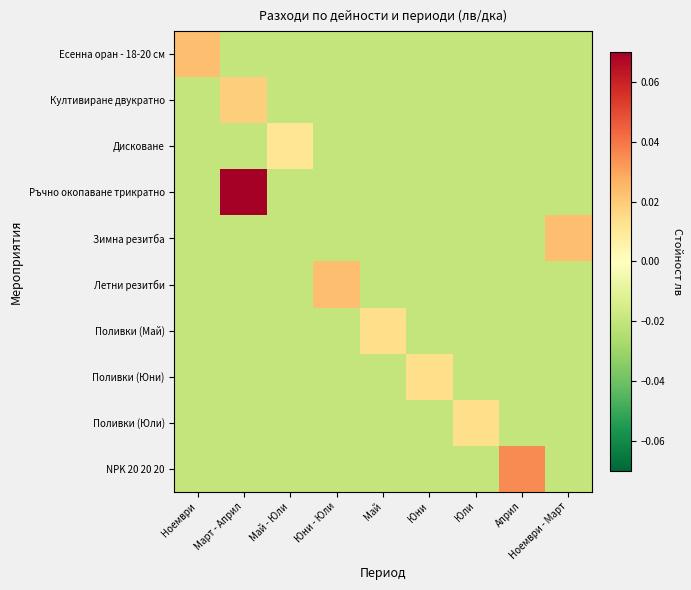

Reading left to right, transcribe all the data shown in this chart.

Есенна оран - 18-20 см: Ноември=0.0	Март - Април=-0.0	Май - Юли=-0.0	Юни - Юли=-0.0	Май=-0.0	Юни=-0.0	Юли=-0.0	Април=-0.0	Ноември - Март=-0.0
Култивиране двукратно: Ноември=-0.0	Март - Април=0.0	Май - Юли=-0.0	Юни - Юли=-0.0	Май=-0.0	Юни=-0.0	Юли=-0.0	Април=-0.0	Ноември - Март=-0.0
Дисковане: Ноември=-0.0	Март - Април=-0.0	Май - Юли=0.0	Юни - Юли=-0.0	Май=-0.0	Юни=-0.0	Юли=-0.0	Април=-0.0	Ноември - Март=-0.0
Ръчно окопаване трикратно: Ноември=-0.0	Март - Април=0.1	Май - Юли=-0.0	Юни - Юли=-0.0	Май=-0.0	Юни=-0.0	Юли=-0.0	Април=-0.0	Ноември - Март=-0.0
Зимна резитба: Ноември=-0.0	Март - Април=-0.0	Май - Юли=-0.0	Юни - Юли=-0.0	Май=-0.0	Юни=-0.0	Юли=-0.0	Април=-0.0	Ноември - Март=0.0
Летни резитби: Ноември=-0.0	Март - Април=-0.0	Май - Юли=-0.0	Юни - Юли=0.0	Май=-0.0	Юни=-0.0	Юли=-0.0	Април=-0.0	Ноември - Март=-0.0
Поливки (Май): Ноември=-0.0	Март - Април=-0.0	Май - Юли=-0.0	Юни - Юли=-0.0	Май=0.0	Юни=-0.0	Юли=-0.0	Април=-0.0	Ноември - Март=-0.0
Поливки (Юни): Ноември=-0.0	Март - Април=-0.0	Май - Юли=-0.0	Юни - Юли=-0.0	Май=-0.0	Юни=0.0	Юли=-0.0	Април=-0.0	Ноември - Март=-0.0
Поливки (Юли): Ноември=-0.0	Март - Април=-0.0	Май - Юли=-0.0	Юни - Юли=-0.0	Май=-0.0	Юни=-0.0	Юли=0.0	Април=-0.0	Ноември - Март=-0.0
NPK 20 20 20: Ноември=-0.0	Март - Април=-0.0	Май - Юли=-0.0	Юни - Юли=-0.0	Май=-0.0	Юни=-0.0	Юли=-0.0	Април=0.0	Ноември - Март=-0.0